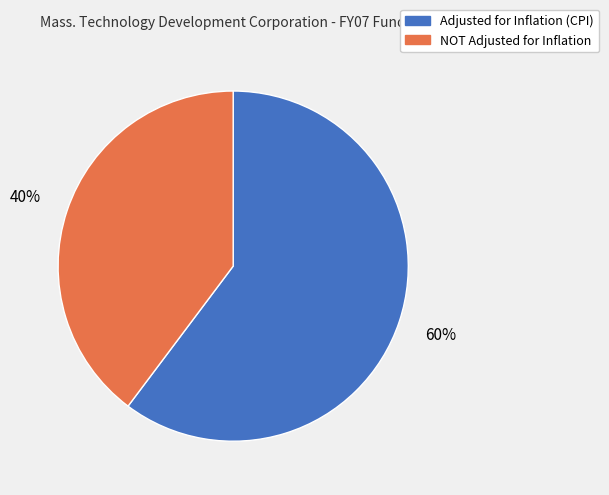

Between Adjusted for Inflation (CPI) and NOT Adjusted for Inflation, which is larger?

Adjusted for Inflation (CPI)